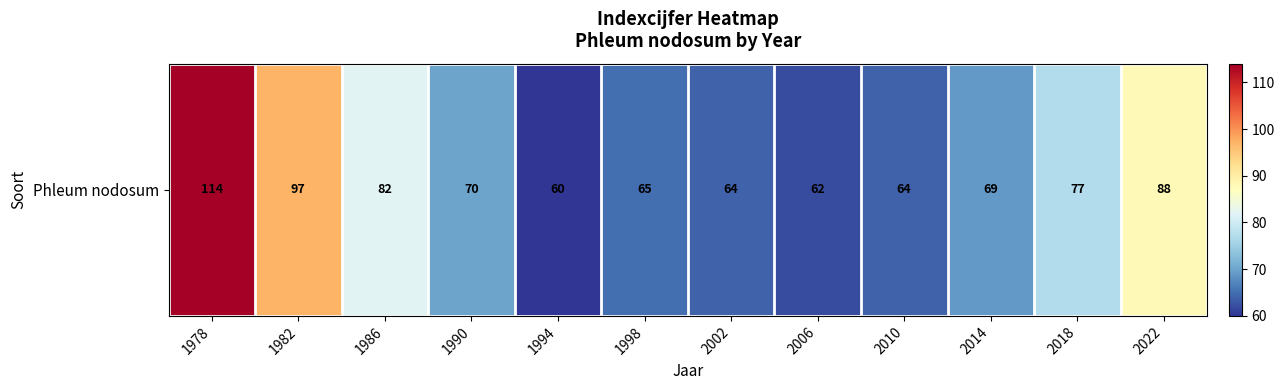

Where is the data nearest to the value 87?

2022